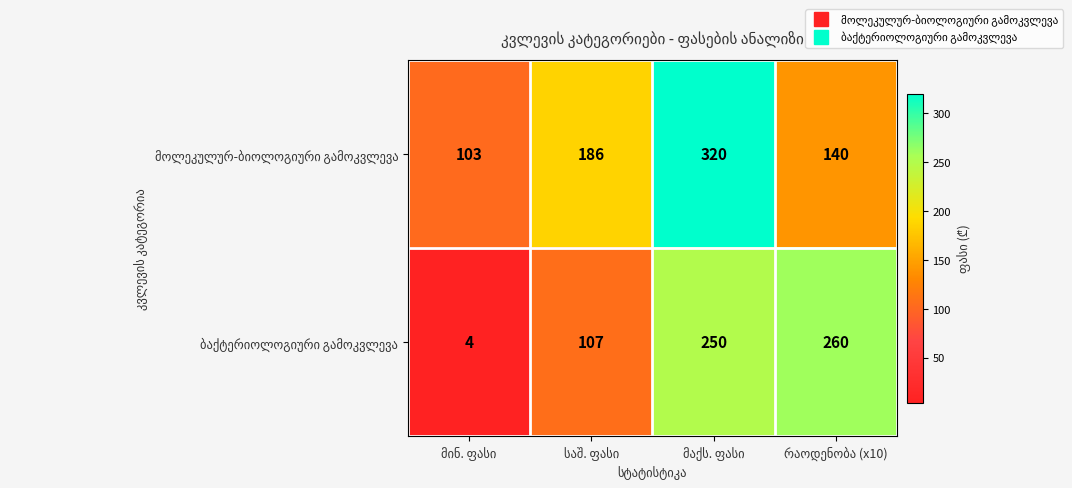

How many categories are shown in the chart?

4